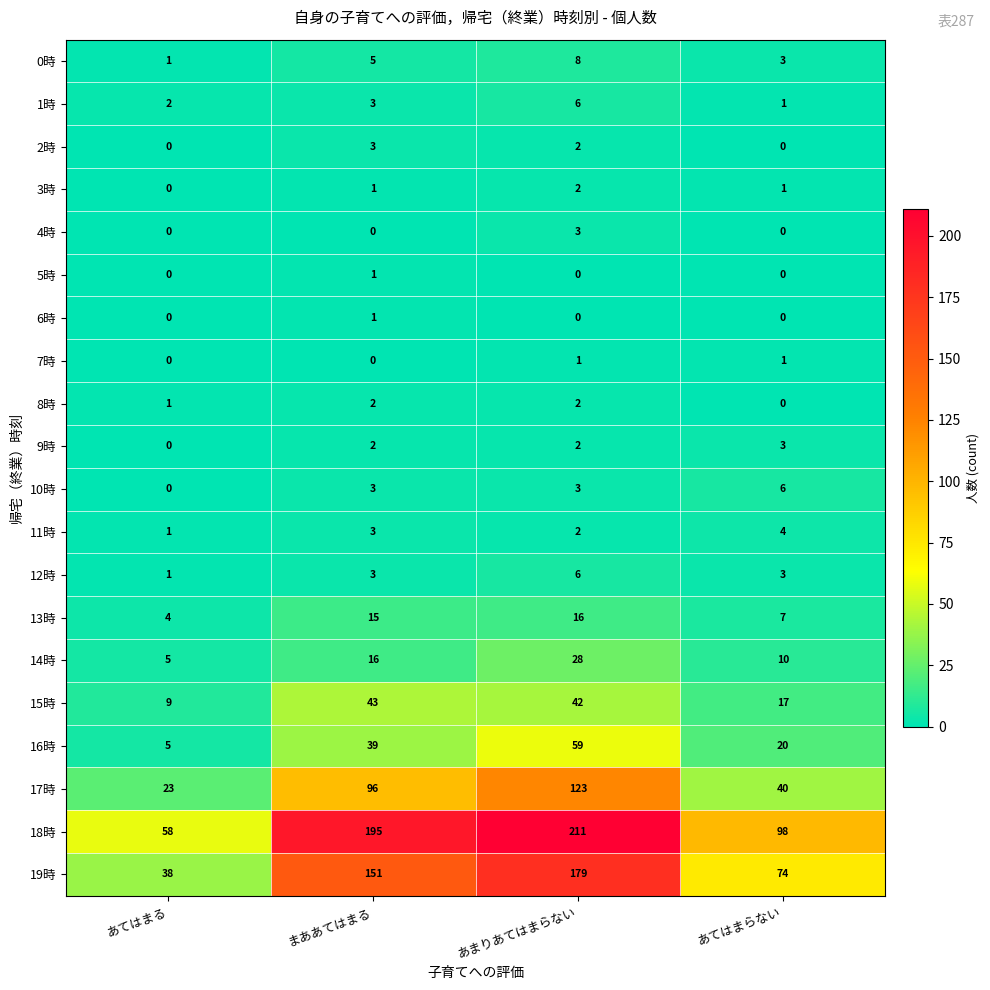

At which category does the chart reach its peak across all series?

あまりあてはまらない